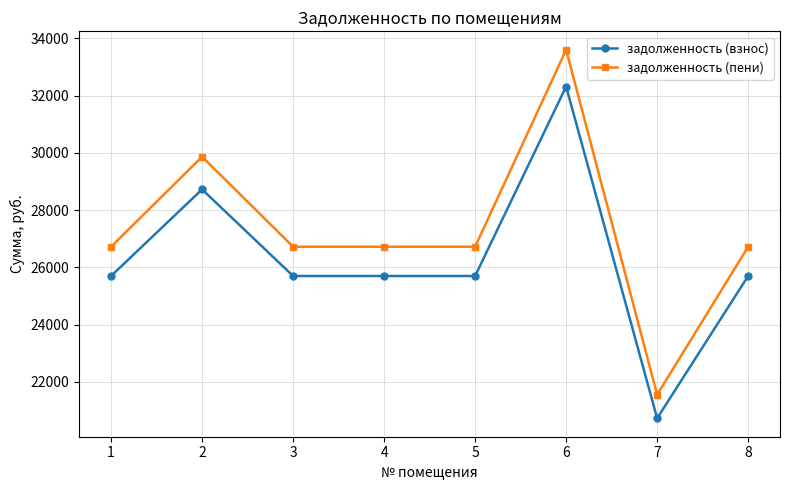

Rank the series at 3 from lowest to highest value.

задолженность (взнос), задолженность (пени)